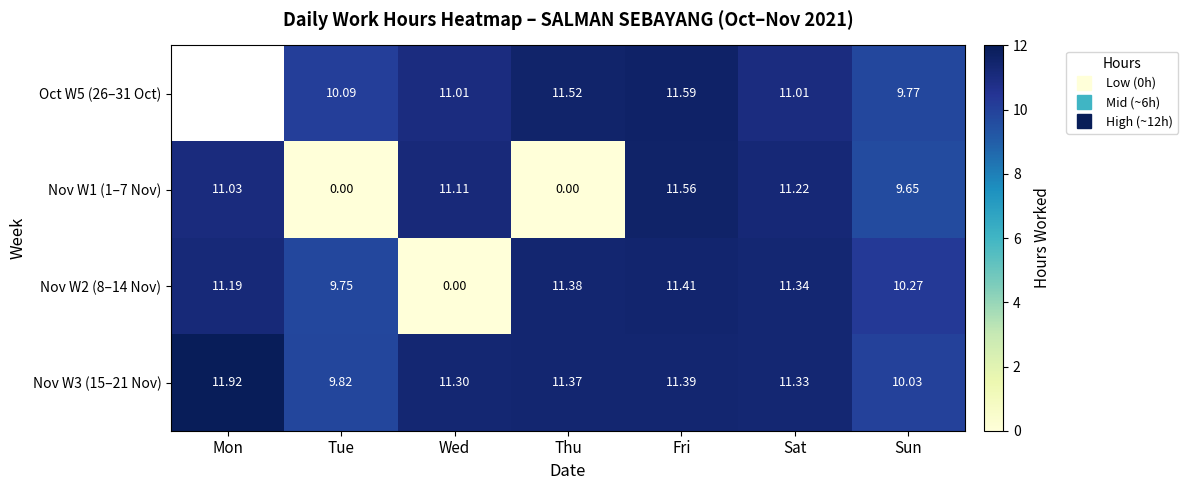

Between Thu and Sat, which series saw the biggest shift?

Nov W1 (1–7 Nov)